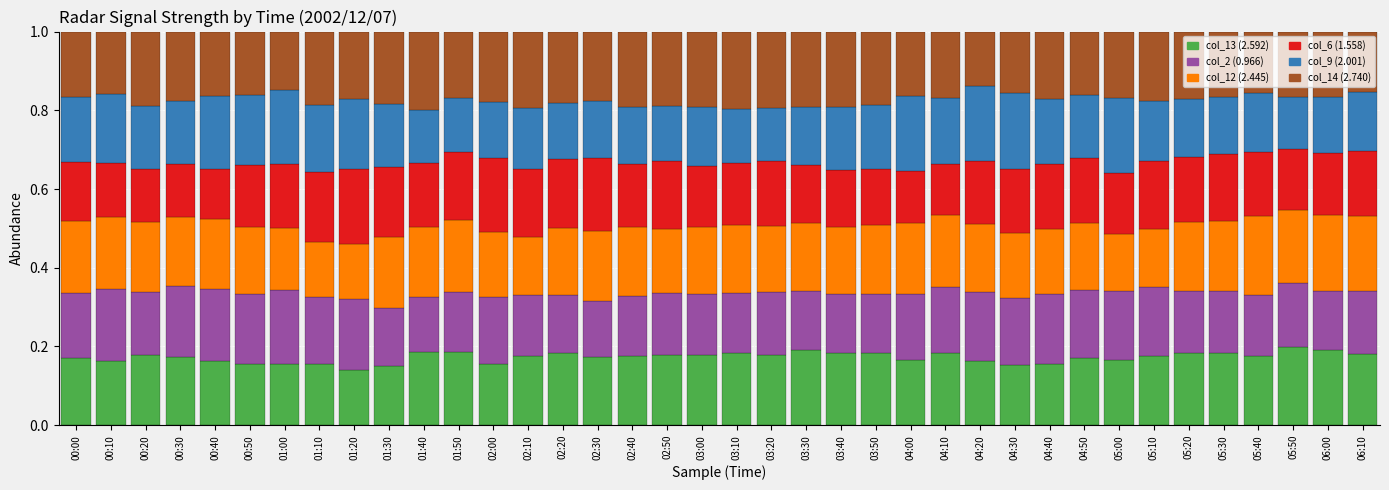

What is the total value across all series at 04:50?

1.0